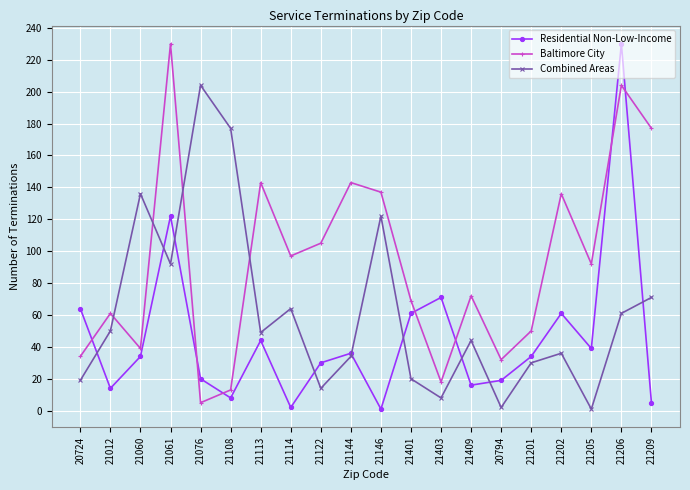

Which series has the widest spread of values?

Residential Non-Low-Income